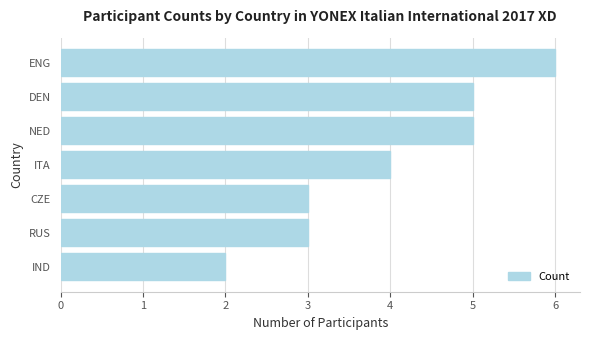

What is the label of the 1st bar from the top?

ENG